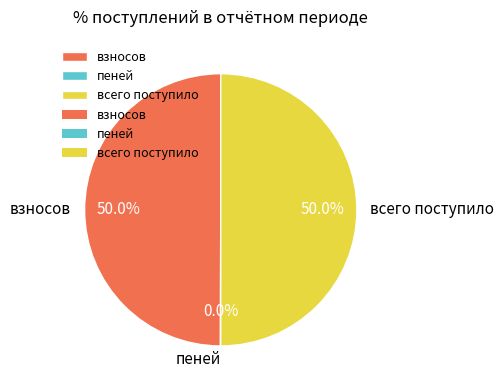

How much of the chart is everything except всего поступило?

50.0%